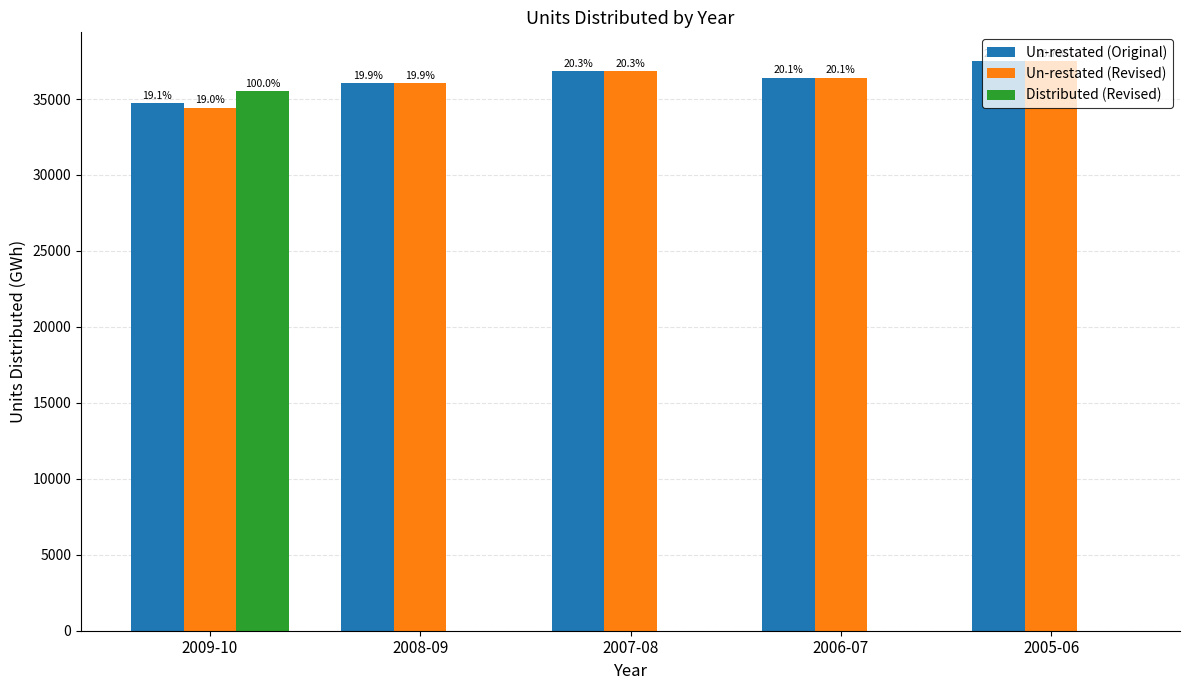

Is it true that Un-restated (Original) equals 36410.1 at 2006-07?

True